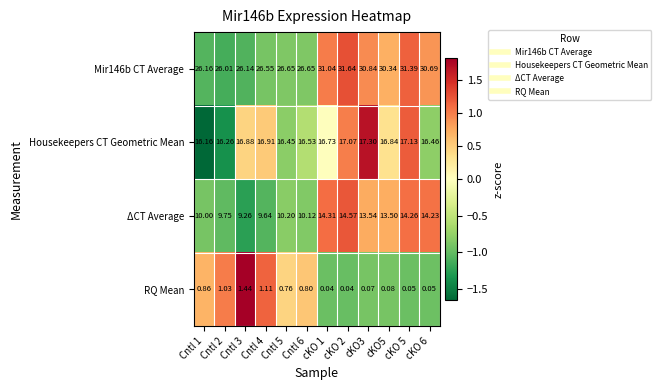

Is the value of Housekeepers CT Geometric Mean at Cntl 4 greater than the value of Mir146b CT Average at Cntl 3?

No